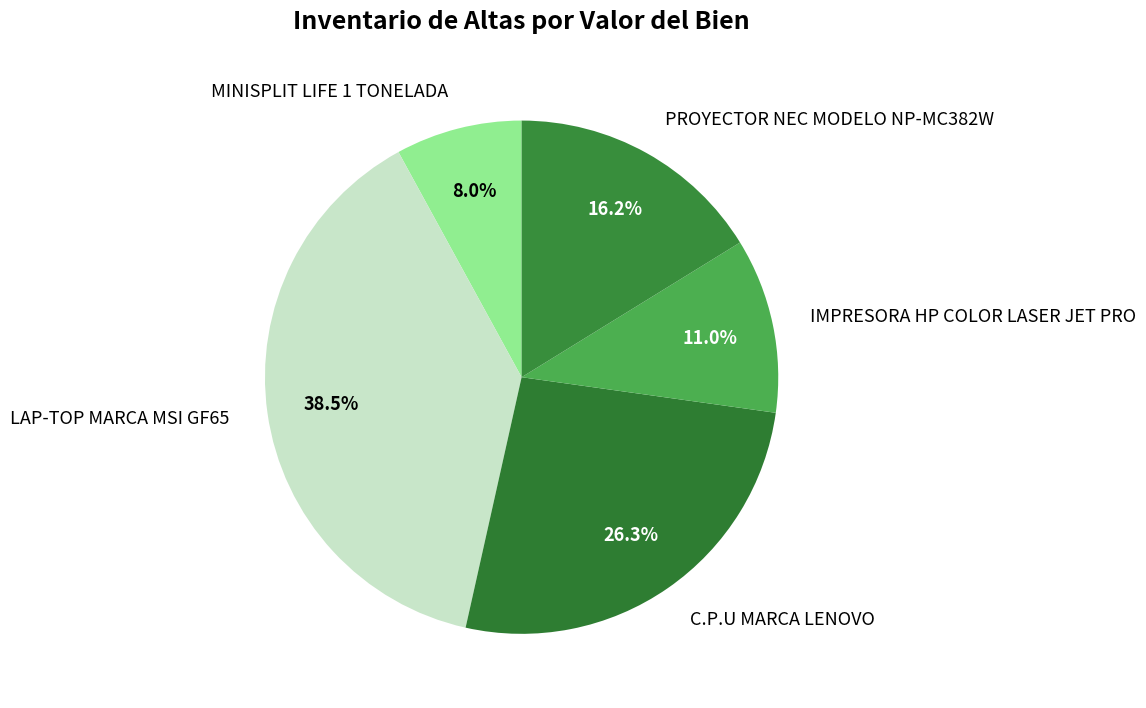

Is there any slice that represents more than half of the pie?

No